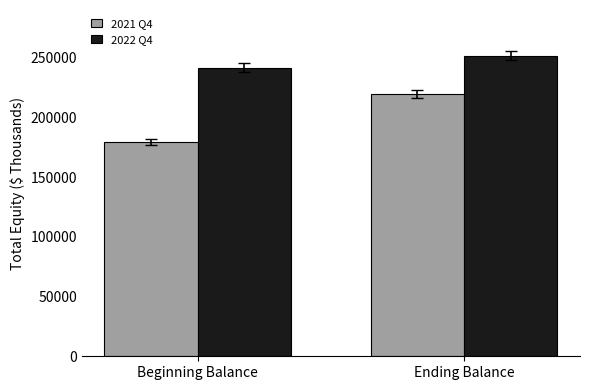

Reading left to right, list all the values displayed in this chart.

2021 Q4: 179223	219769
2022 Q4: 241758	251810